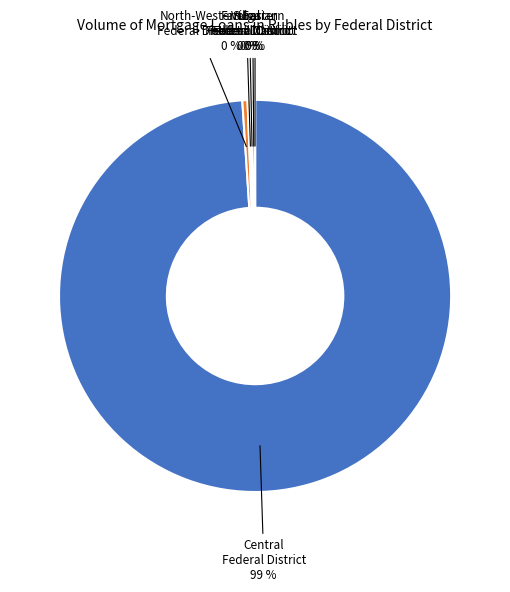

Is there a majority slice in this chart?

Yes